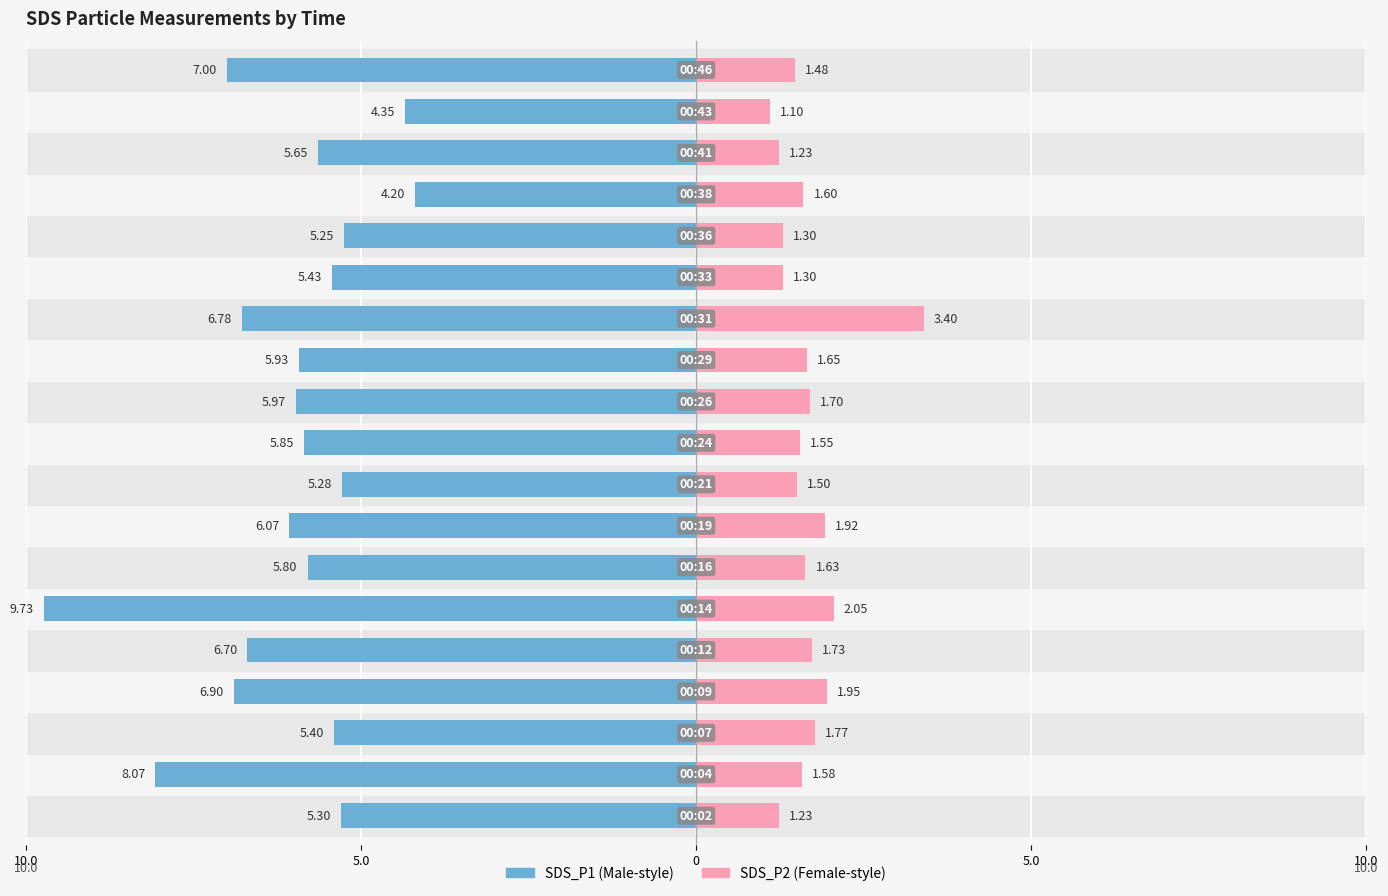

Is the value of SDS_P1 at 8 greater than the value of SDS_P2 at 10.0?

No